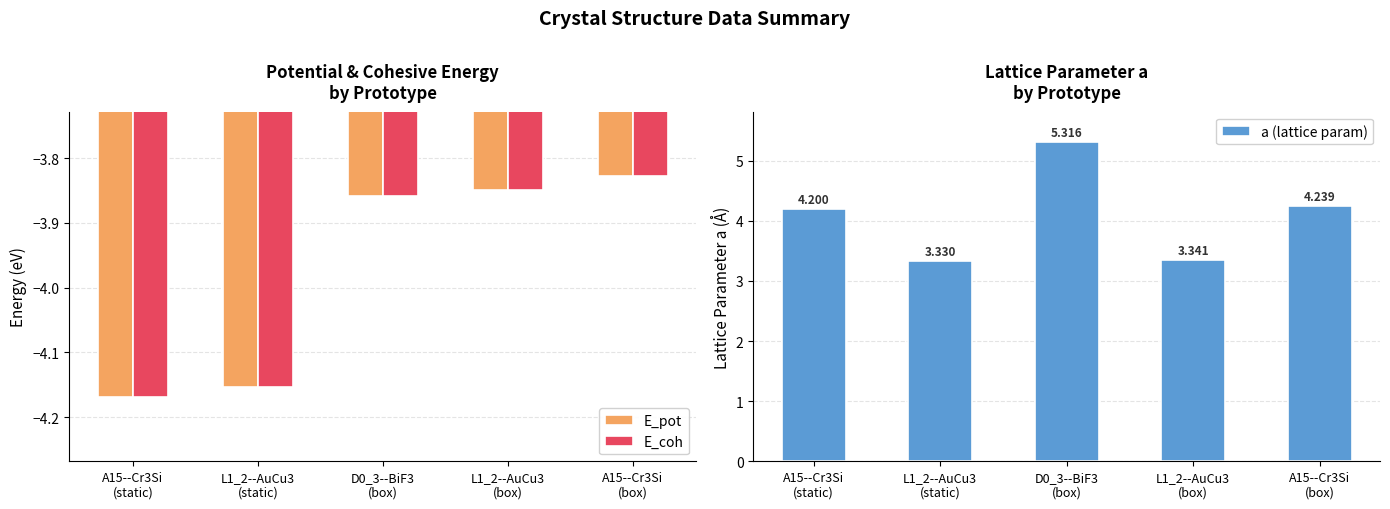

How many series are shown in this chart?

3